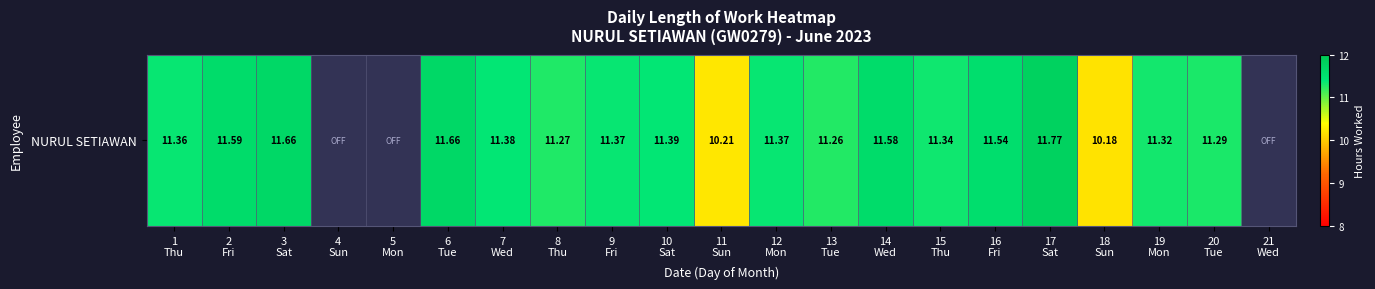

Reading left to right, transcribe all the data shown in this chart.

1
Thu=11.4	2
Fri=11.6	3
Sat=11.7	4
Sun=0.0	5
Mon=0.0	6
Tue=11.7	7
Wed=11.4	8
Thu=11.3	9
Fri=11.4	10
Sat=11.4	11
Sun=10.2	12
Mon=11.4	13
Tue=11.3	14
Wed=11.6	15
Thu=11.3	16
Fri=11.5	17
Sat=11.8	18
Sun=10.2	19
Mon=11.3	20
Tue=11.3	21
Wed=0.0